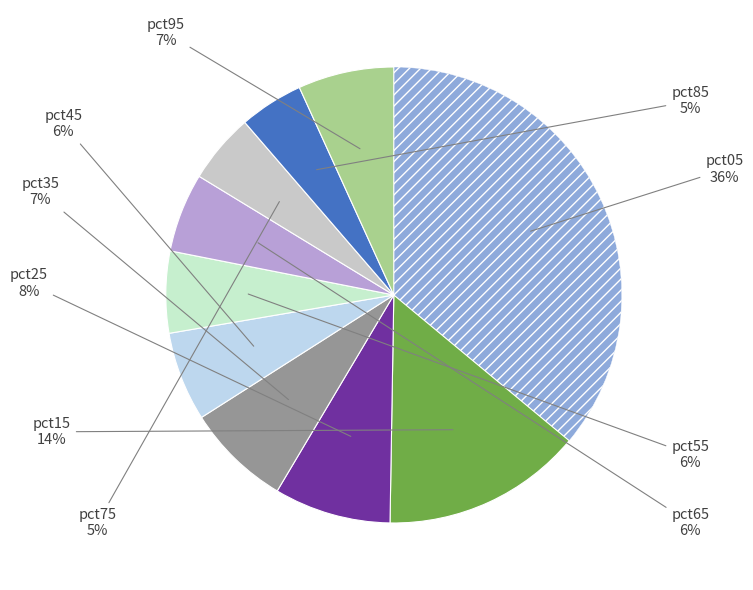

Does any single category account for the majority?

No